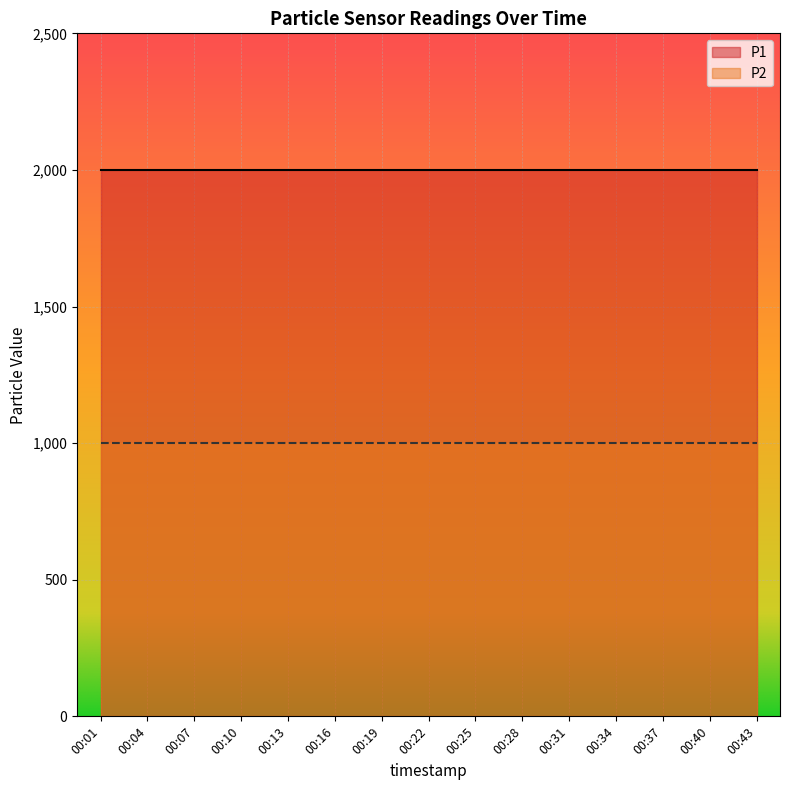

What is the approximate value of P1 at 00:07?

1999.9